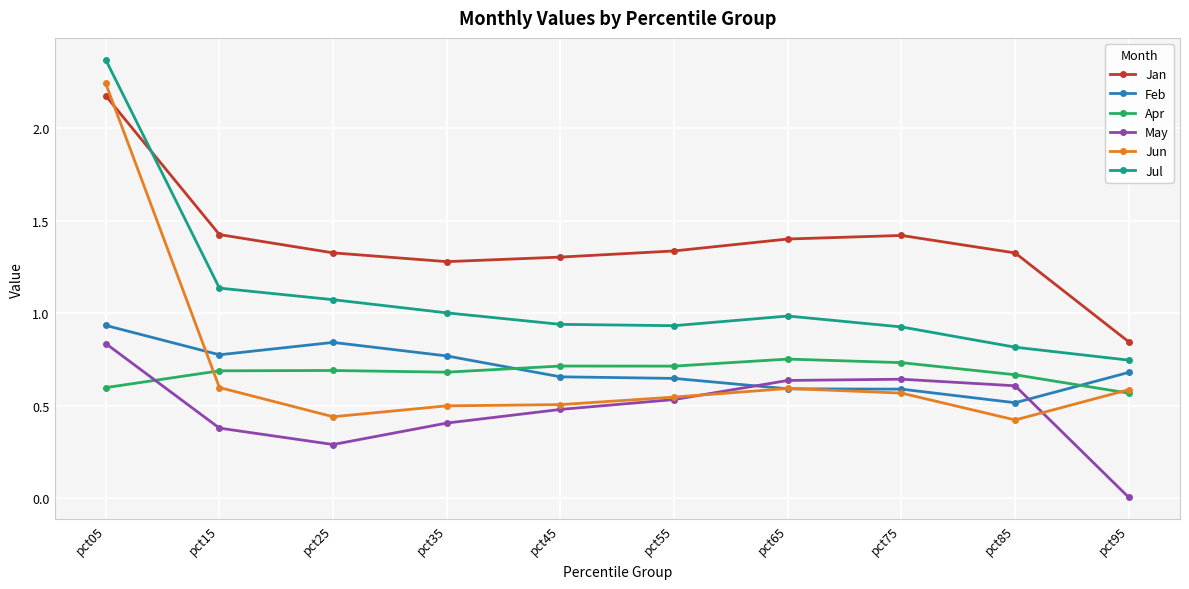

How many series are shown in this chart?

6